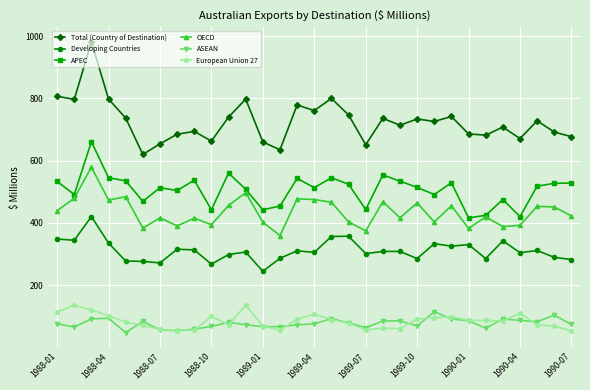

What is the value of the Total (Country of Destination) point at the 10th from the left?

663